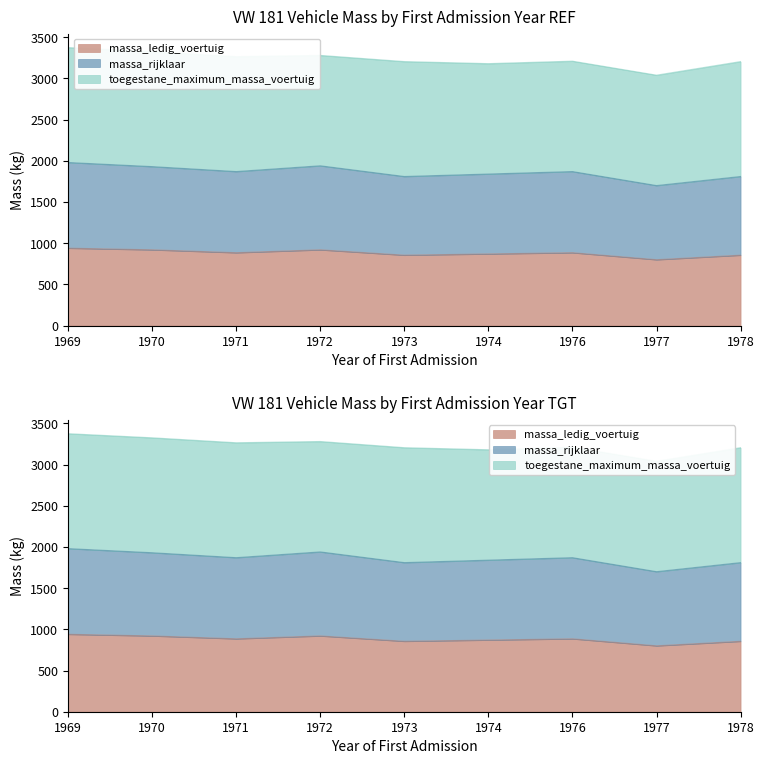

Rank the categories by massa_ledig_voertuig value from lowest to highest.

1977, 1973, 1978, 1974, 1971, 1976, 1970, 1972, 1969